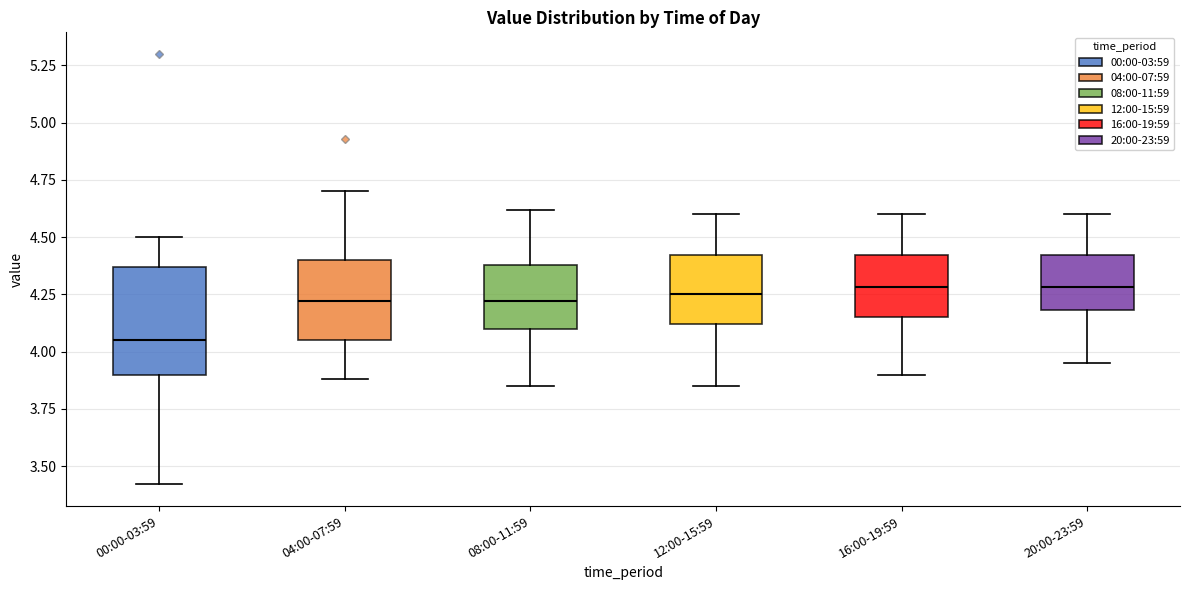

Reading left to right, transcribe this box plot: for each box, give where its median line is, the range the box spans, and where its two whiskers end, as read against the y-axis. The values are not printed on the chart, so give them approximately, as read against the axis.

00:00-03:59: median 4.05, box 3.90 to 4.35, whiskers 3.40 to 4.50
04:00-07:59: median 4.20, box 4.05 to 4.40, whiskers 3.90 to 4.70
08:00-11:59: median 4.20, box 4.10 to 4.40, whiskers 3.85 to 4.60
12:00-15:59: median 4.25, box 4.10 to 4.40, whiskers 3.85 to 4.60
16:00-19:59: median 4.30, box 4.15 to 4.40, whiskers 3.90 to 4.60
20:00-23:59: median 4.30, box 4.20 to 4.40, whiskers 3.95 to 4.60